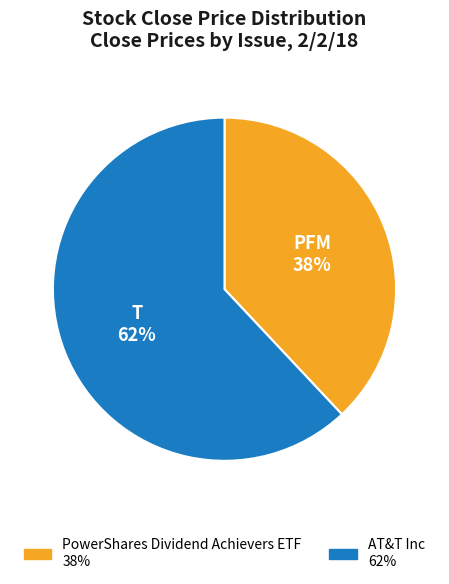

Which has a higher value, AT&T Inc or PowerShares Dividend Achievers ETF?

AT&T Inc